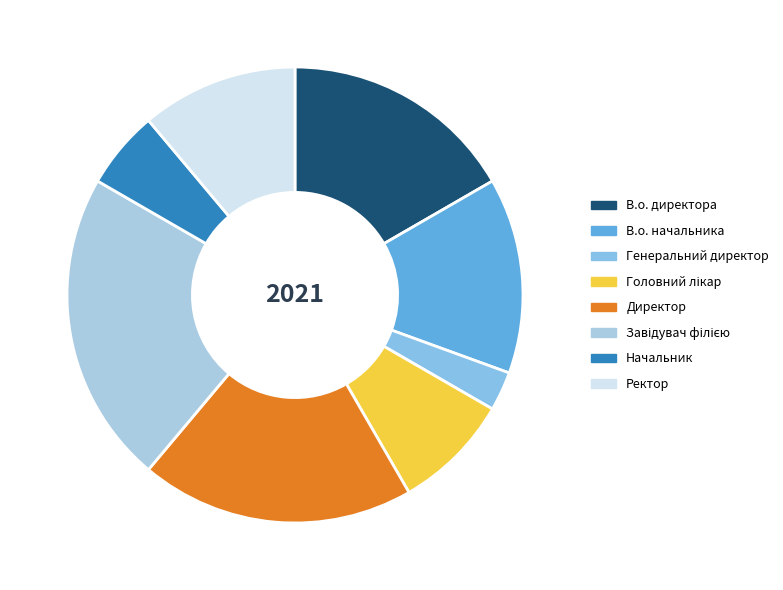

How many segments does this pie chart have?

8